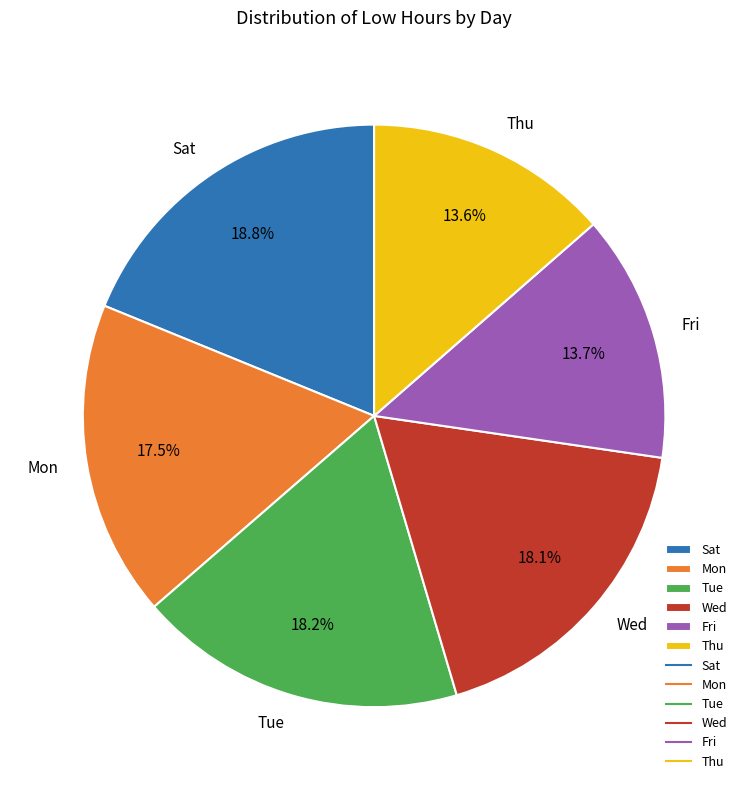

How many segments does this pie chart have?

6